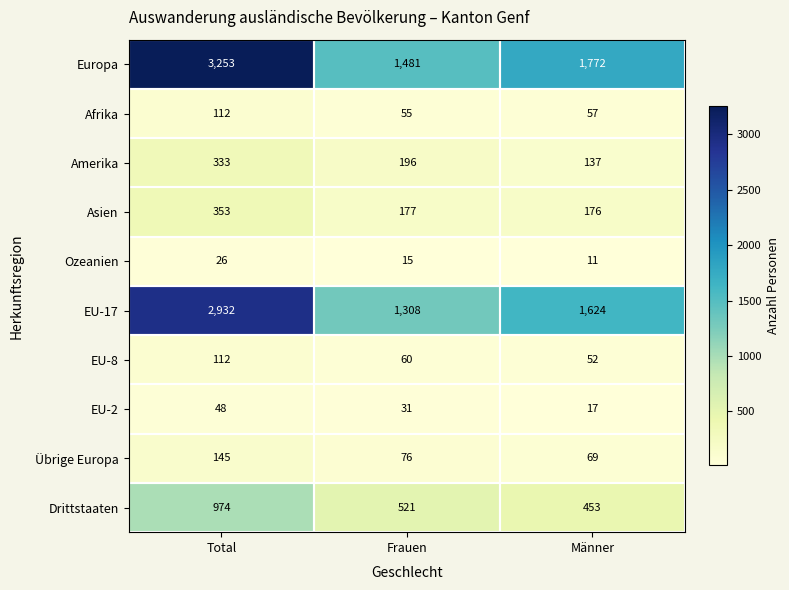

How many categories are shown in the chart?

3